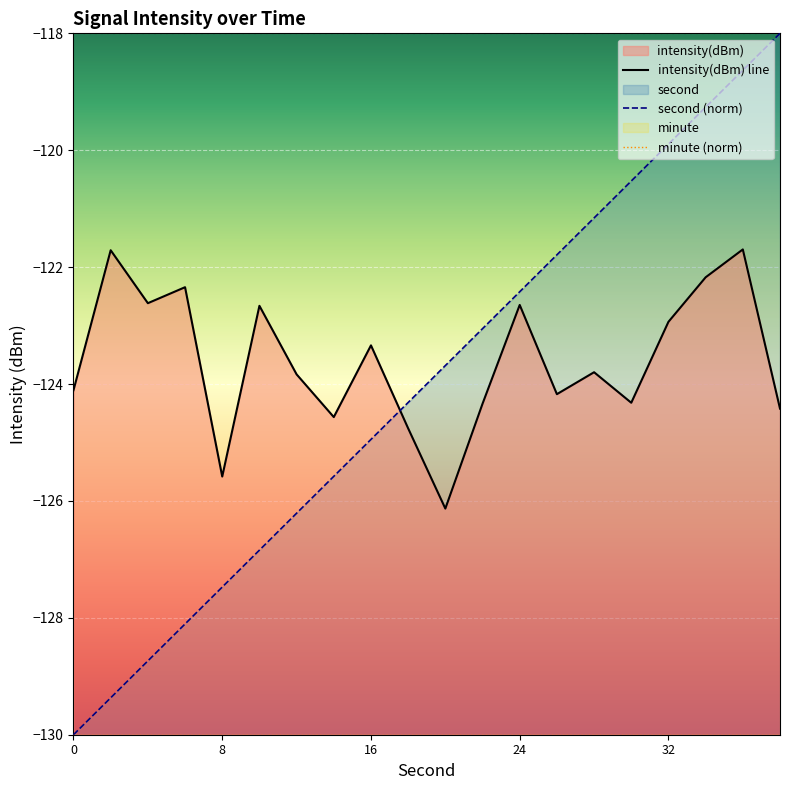

Between 12 and 30, which series saw the biggest shift?

second